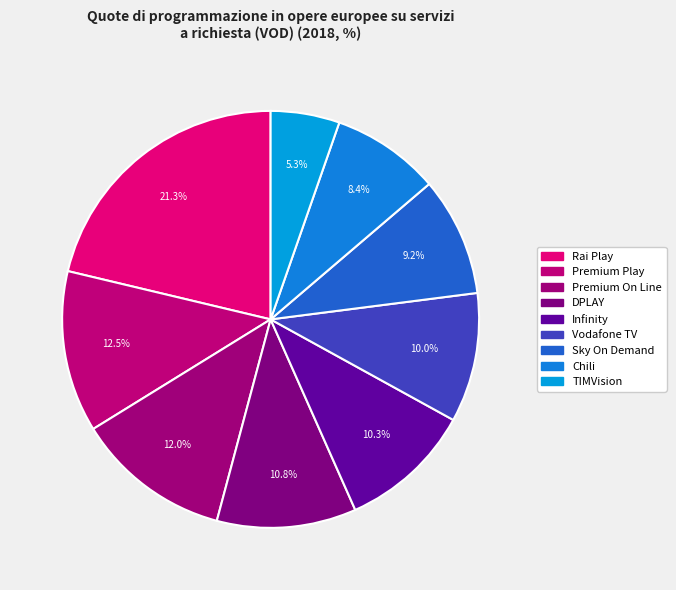

True or false: Rai Play accounts for 21% of the total.

True